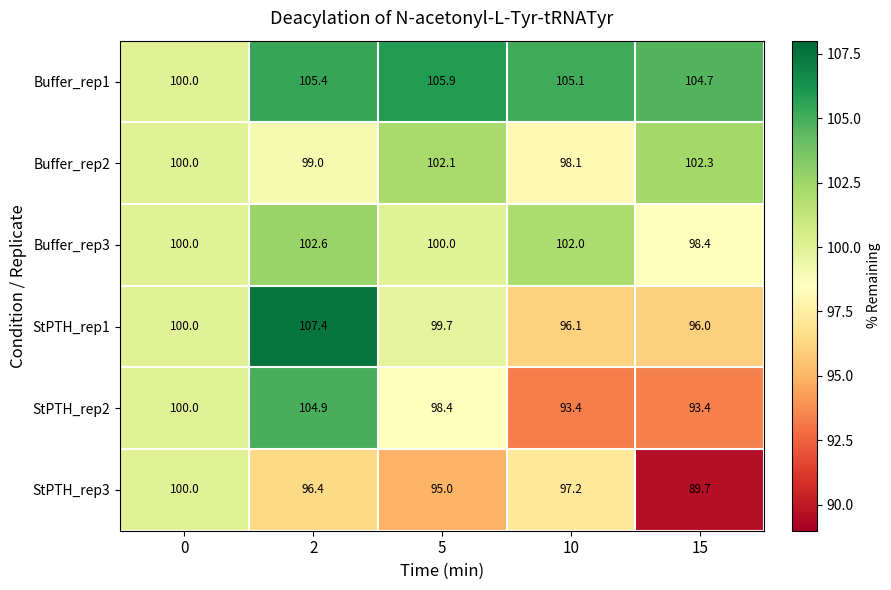

What is the sum of the StPTH_rep1 values at 10 and 15?

192.1